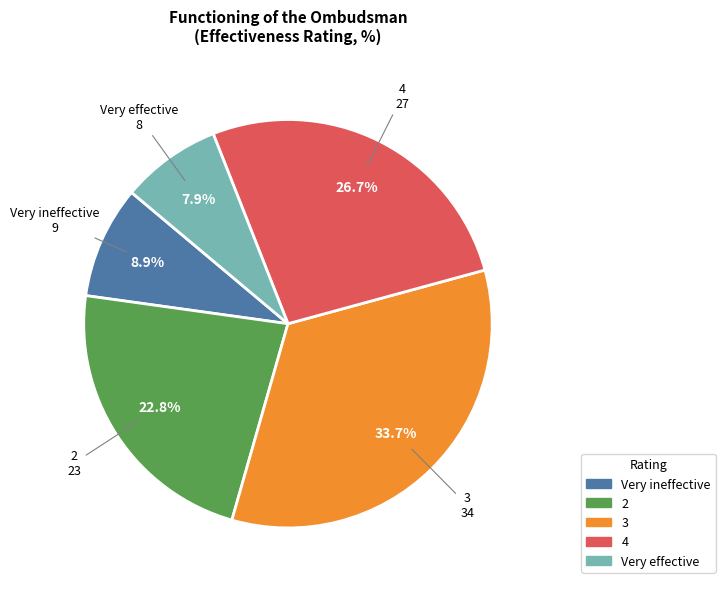

Is it true that 4 is 27% of the pie?

True